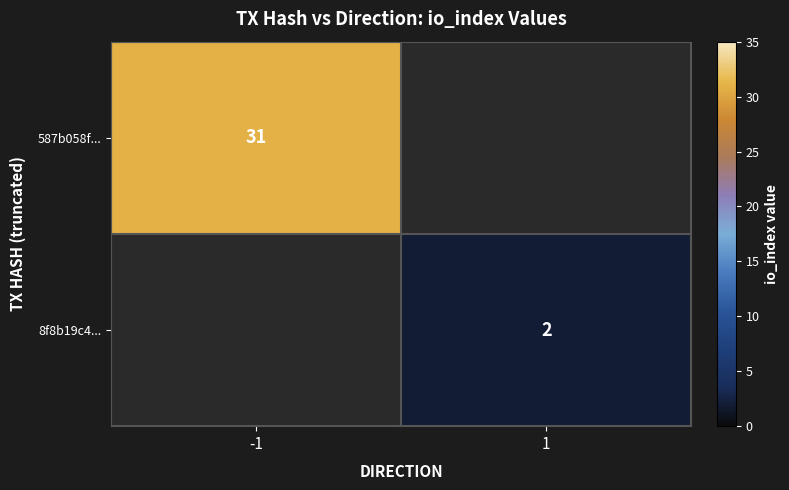

True or false: 587b058f... has a value of 31 at -1.

True